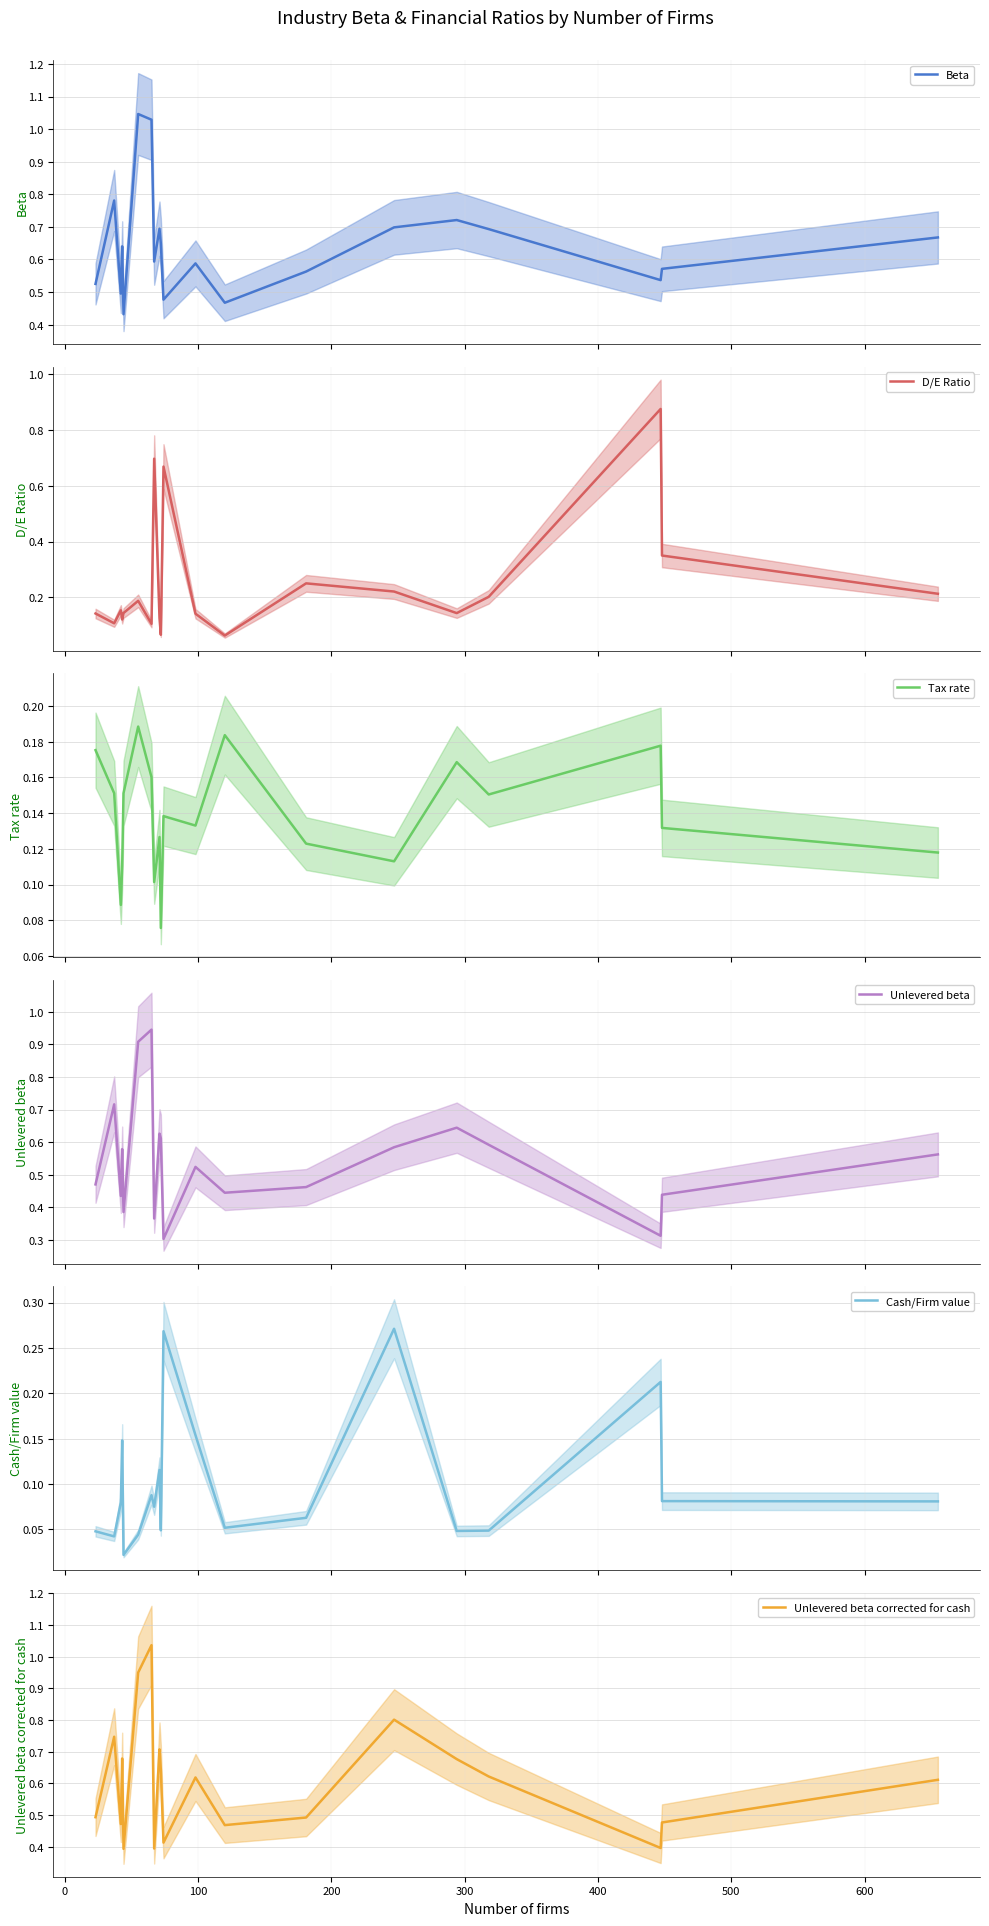

How many lines are shown in the chart?

6